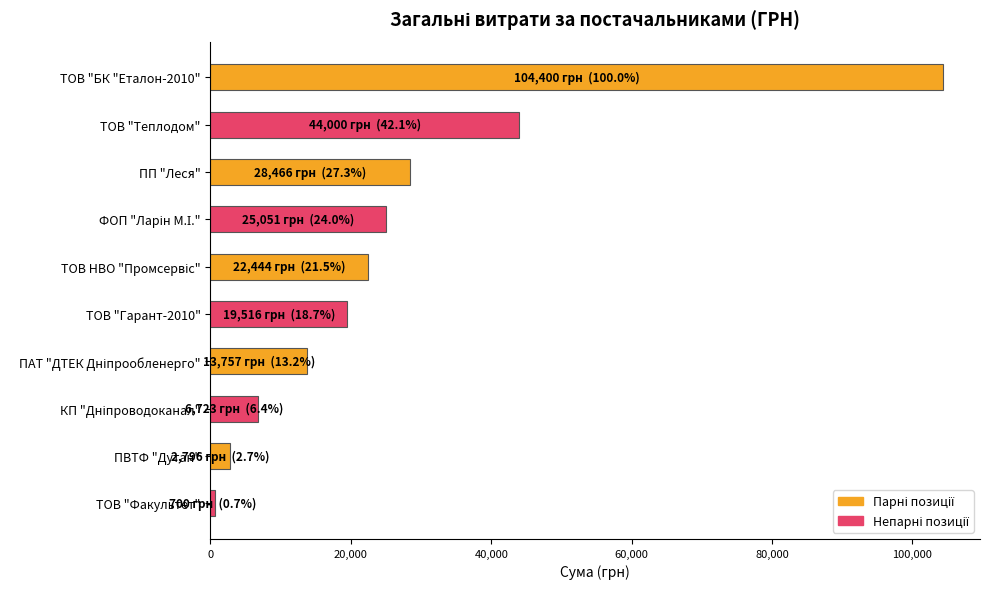

The value at ТОВ "Гарант-2010" is 19516.0. True or false?

True